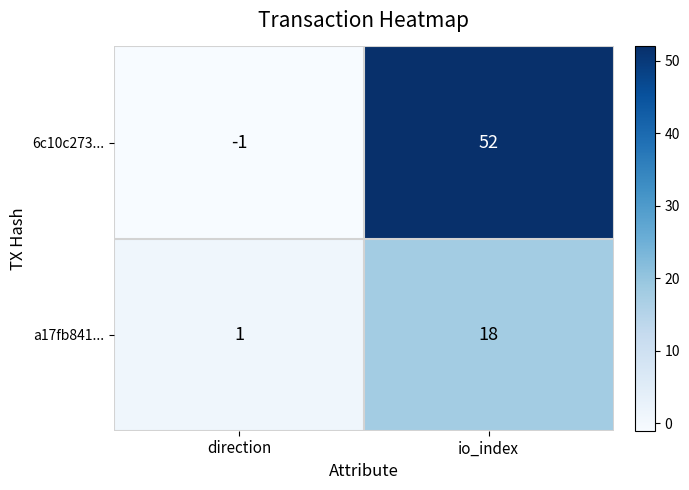

Read the a17fb841... value at io_index.

18